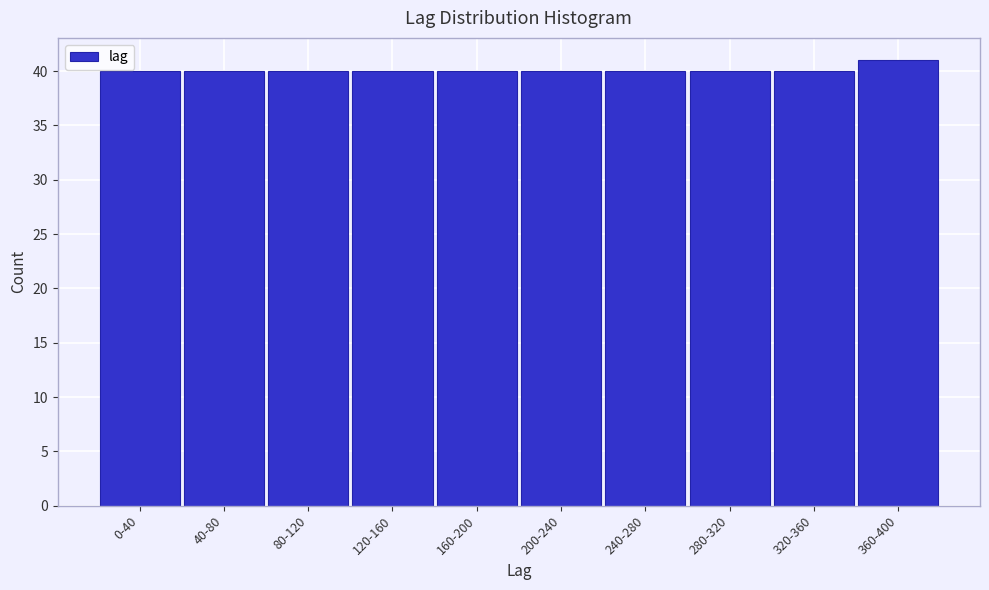

Reading left to right, list all the values displayed in this chart.

40	40	40	40	40	40	40	40	40	41